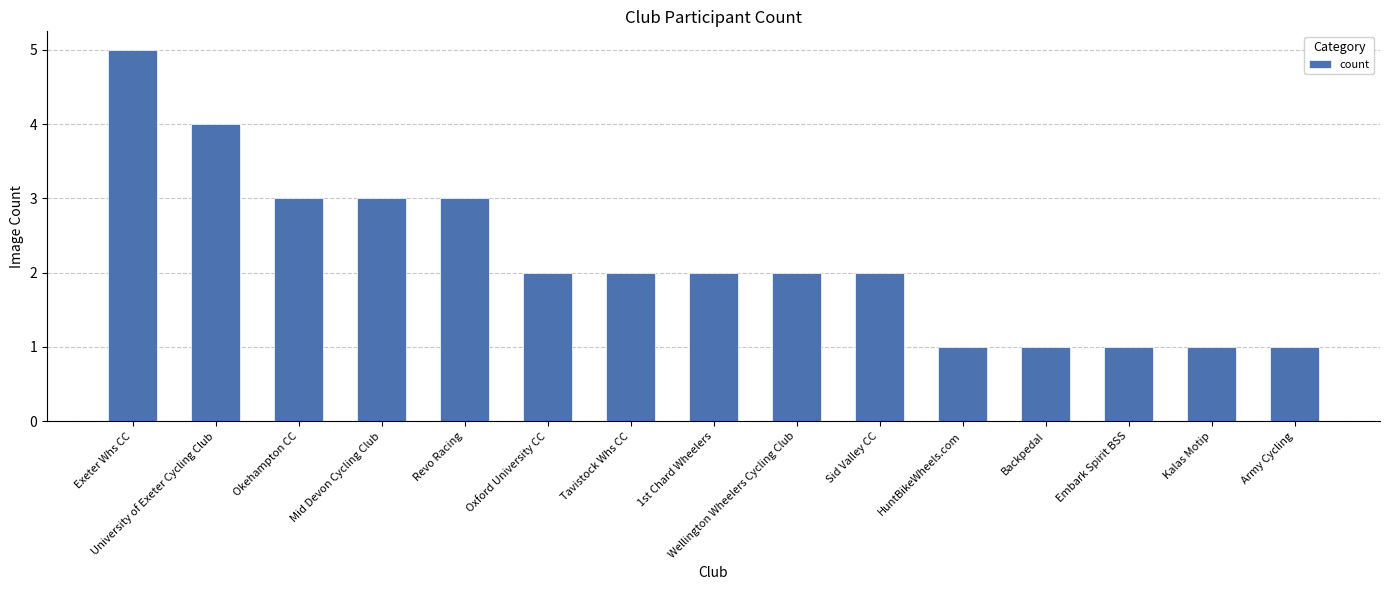

Is it true that the value at Oxford University CC is 3?

False